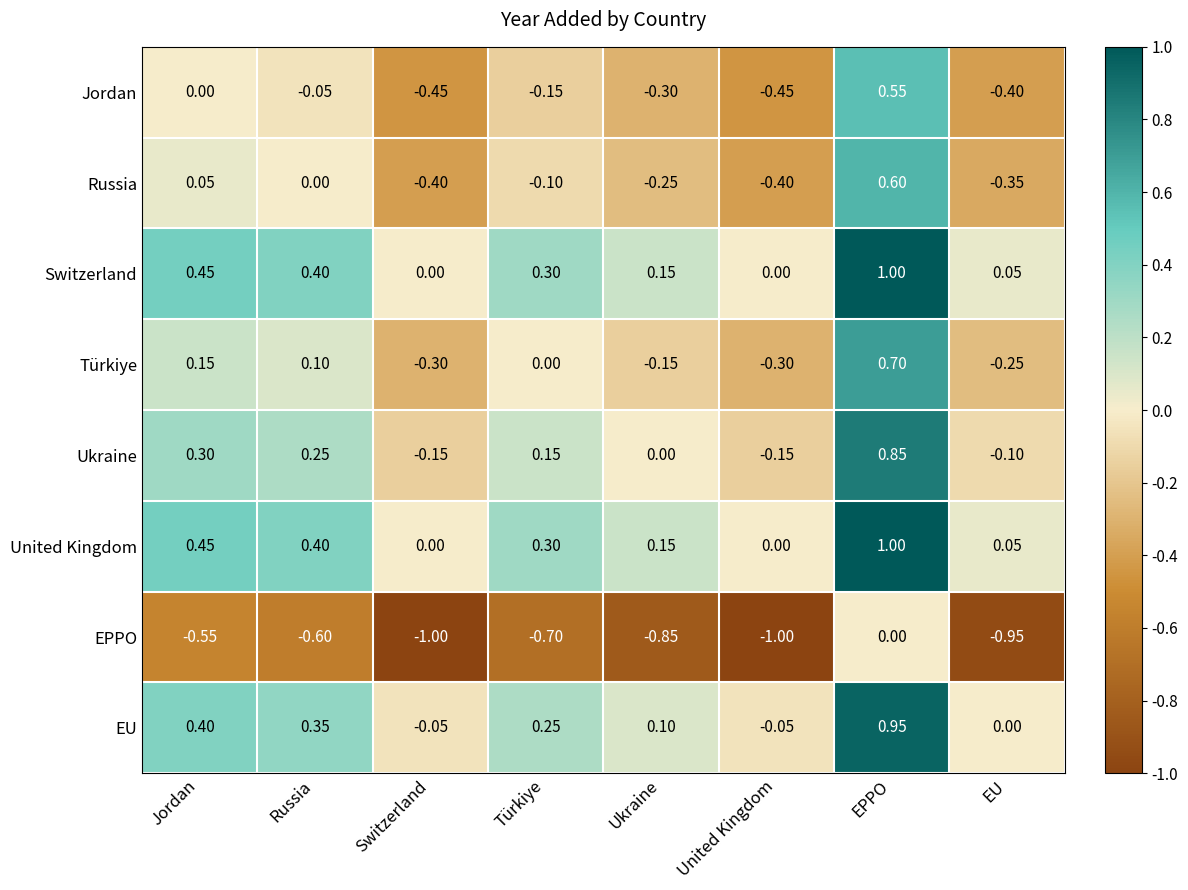

At which category is the sum across all series the highest?

EPPO